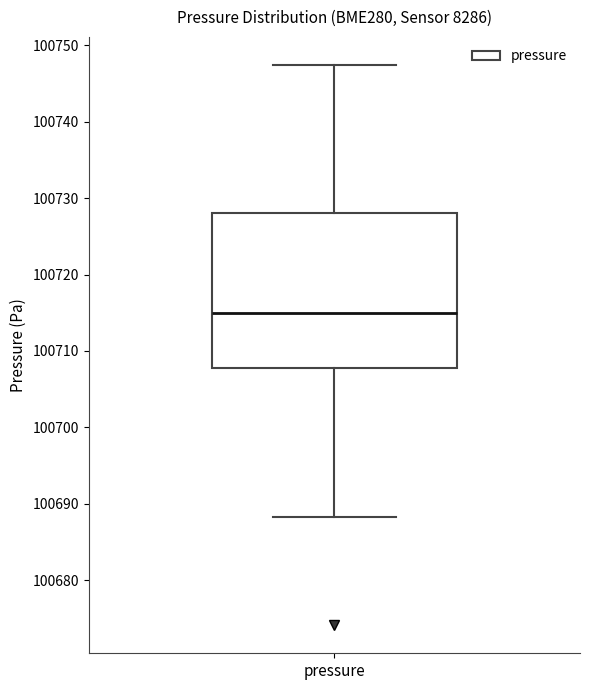

Transcribe this box plot: give where the median line is, the range the box spans, and where the two whiskers end, as read against the y-axis. The values are not printed on the chart, so give them approximately, as read against the axis.

median 100715, box 100708 to 100728, whiskers 100688 to 100747